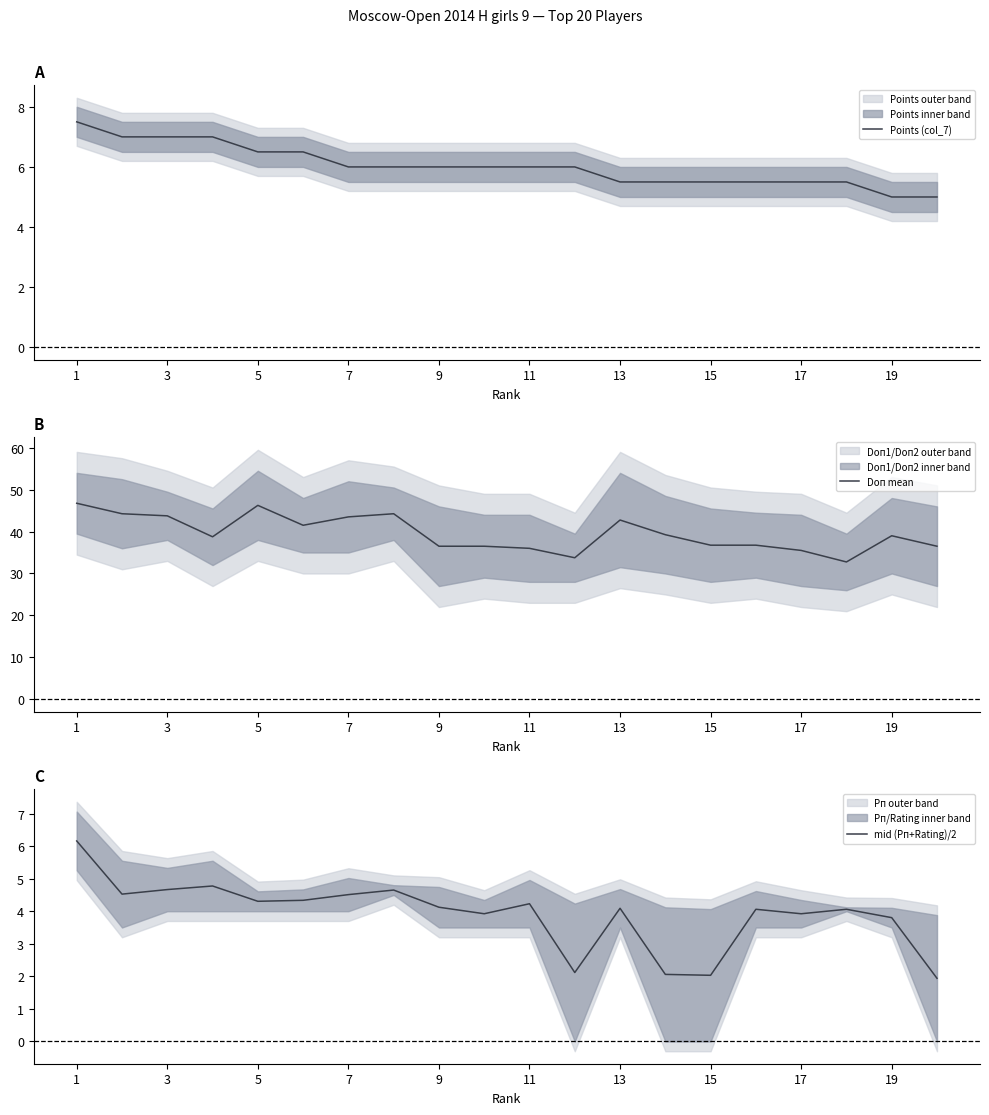

What is the approximate value of Doп mean at 17?

35.5